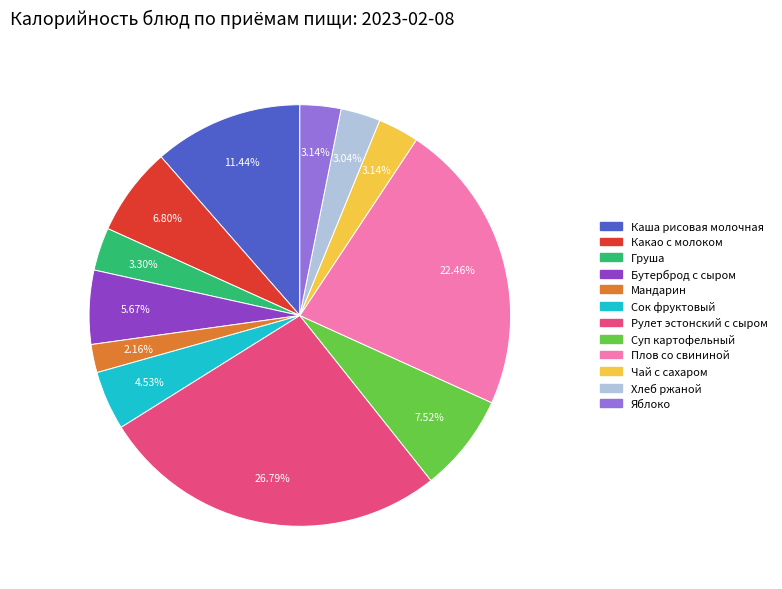

Is it true that Каша рисовая молочная is 11% of the pie?

True